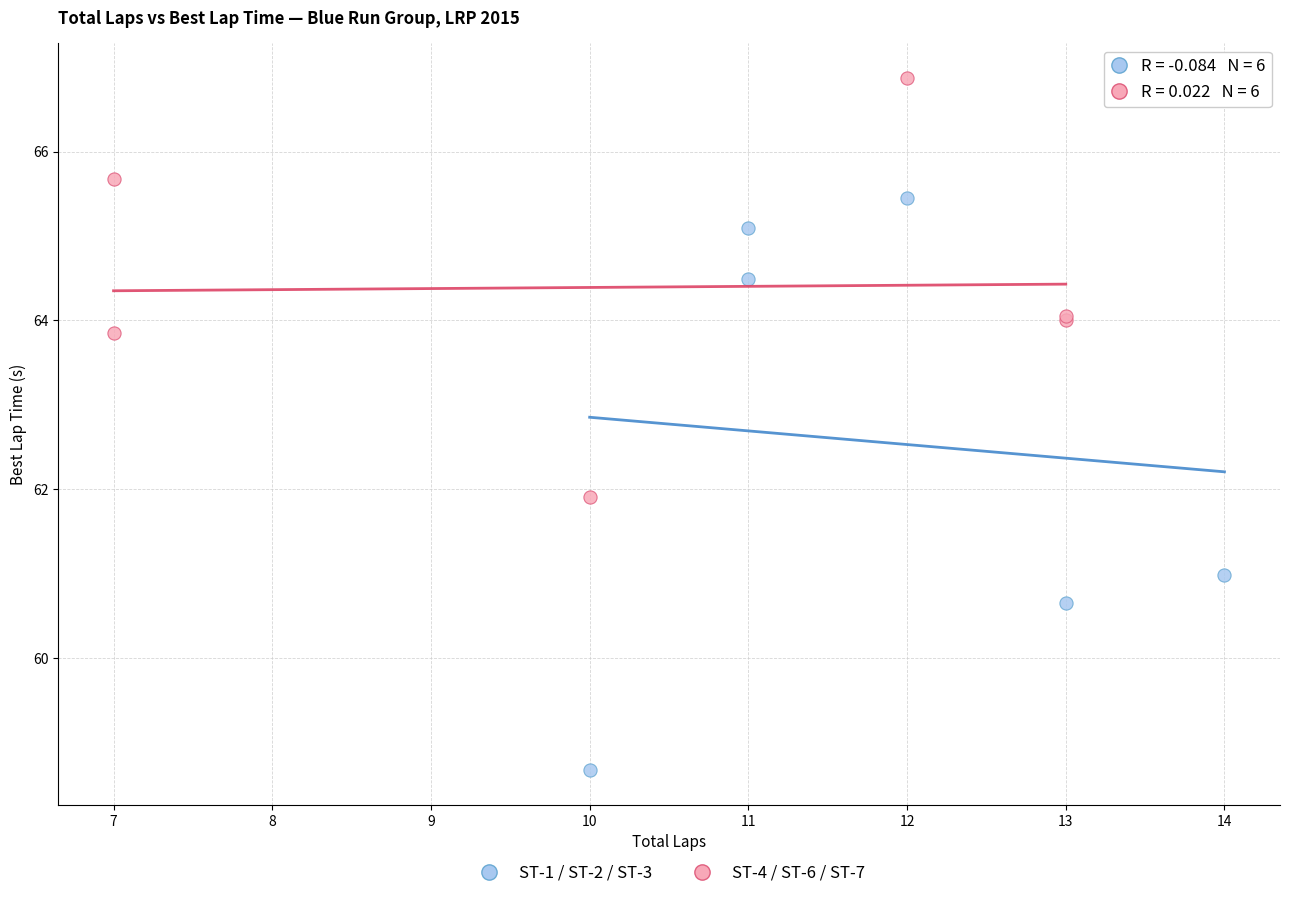

Which series has the widest spread of Y values?

ST-1 / ST-2 / ST-3